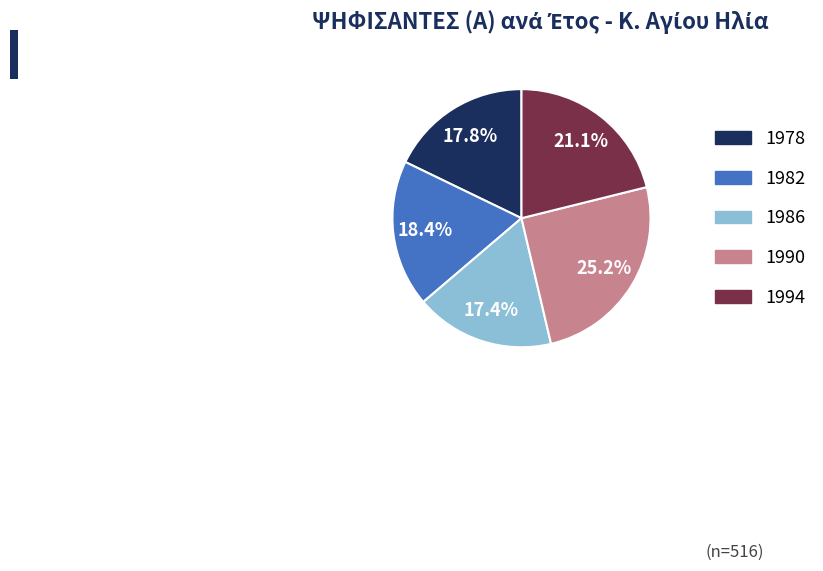

Is there a majority slice in this chart?

No